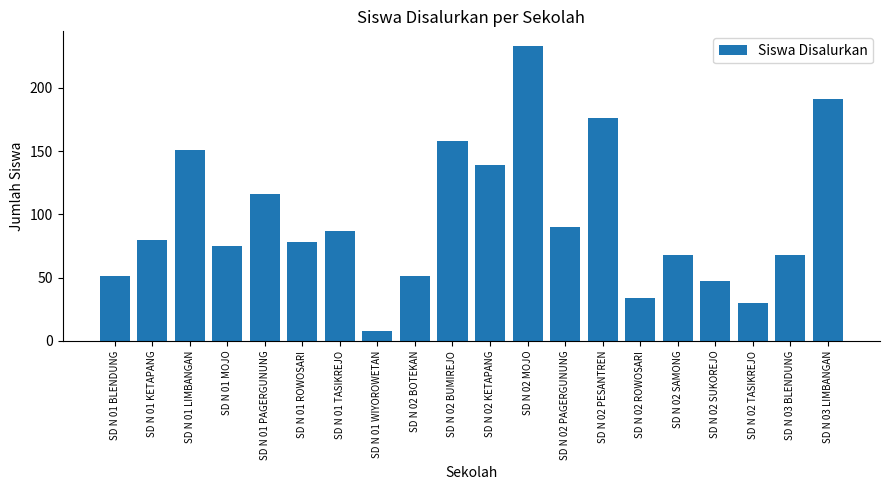

What is the sum of all values?

1931